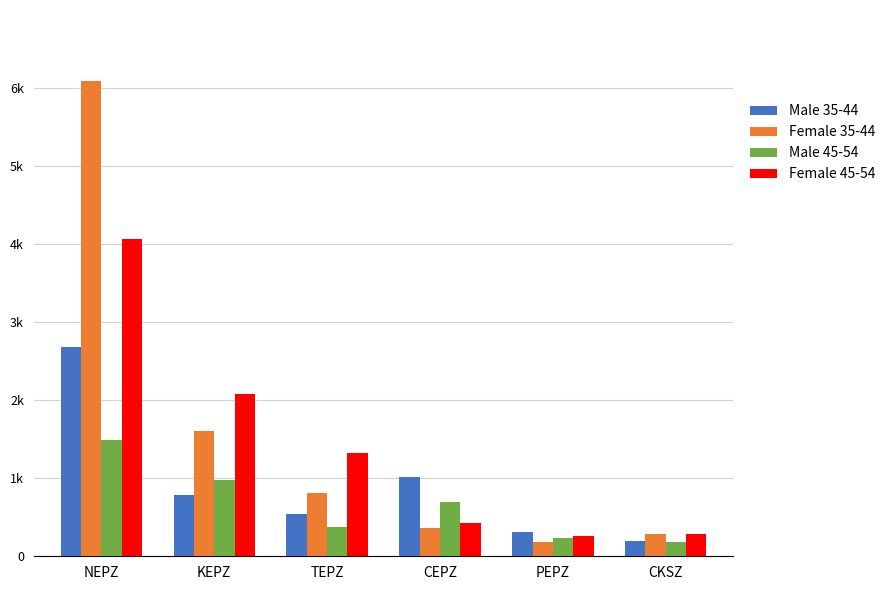

What is the total value across all series at TEPZ?

3042